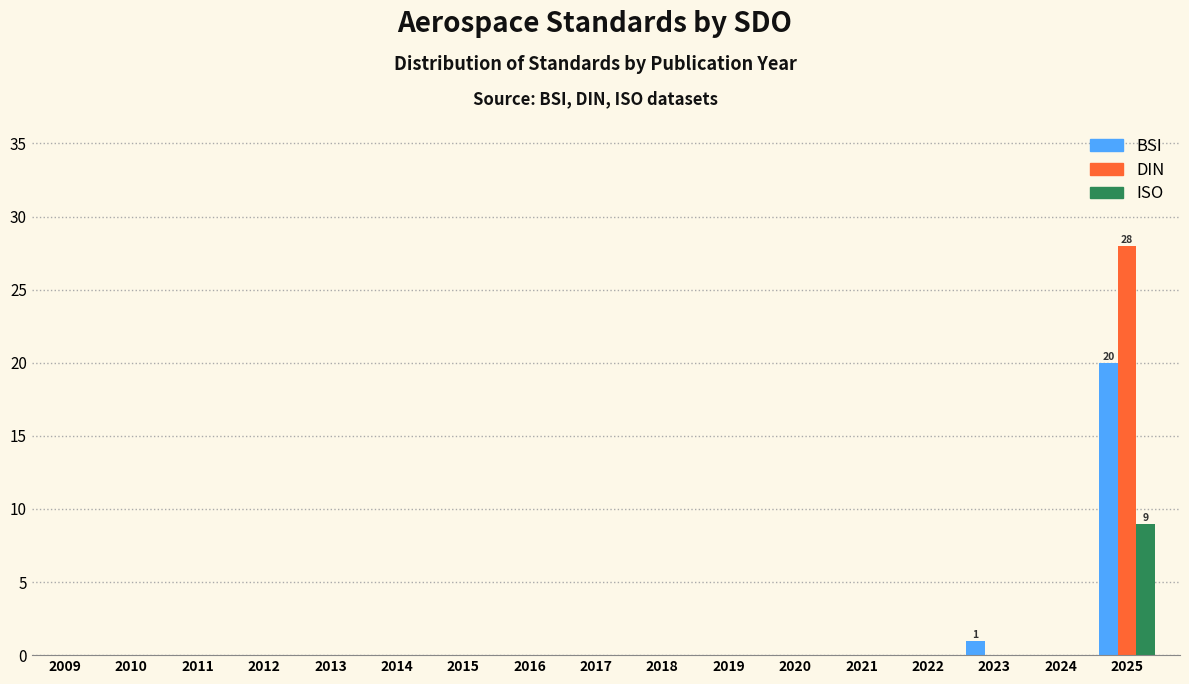

What is the maximum value shown in the chart?

28